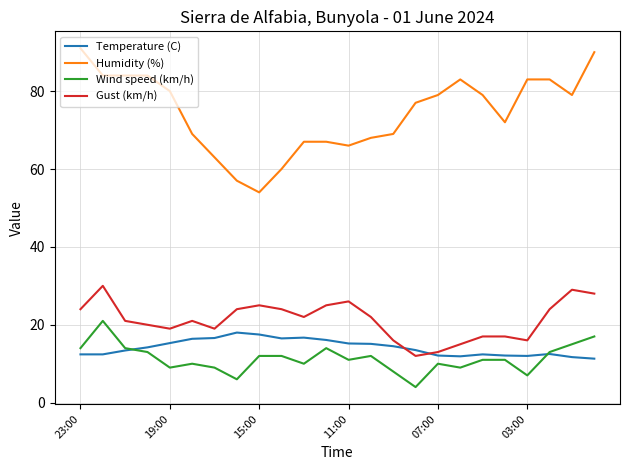

What are all the series names shown in the legend?

Temperature (C), Humidity (%), Wind speed (km/h), Gust (km/h)